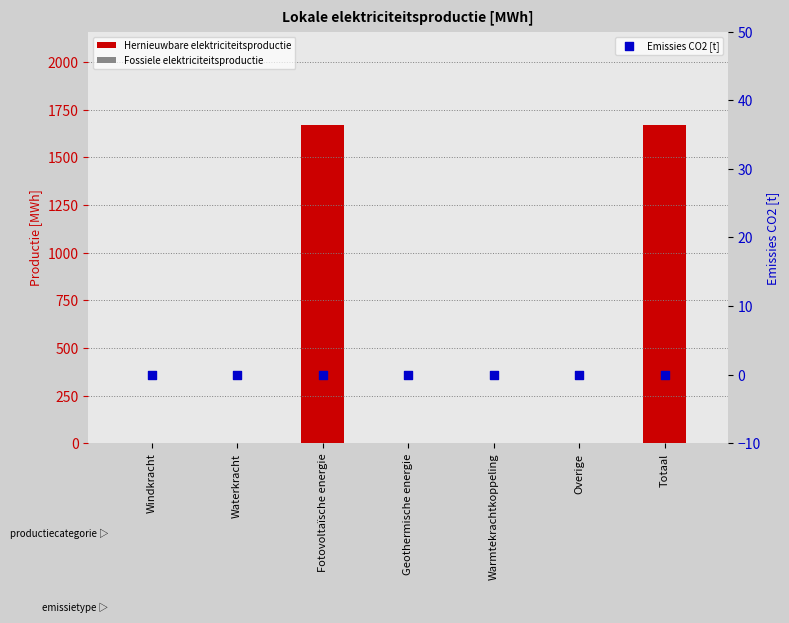

Which series has the widest spread of Y values?

Hernieuwbare elektriciteitsproductie